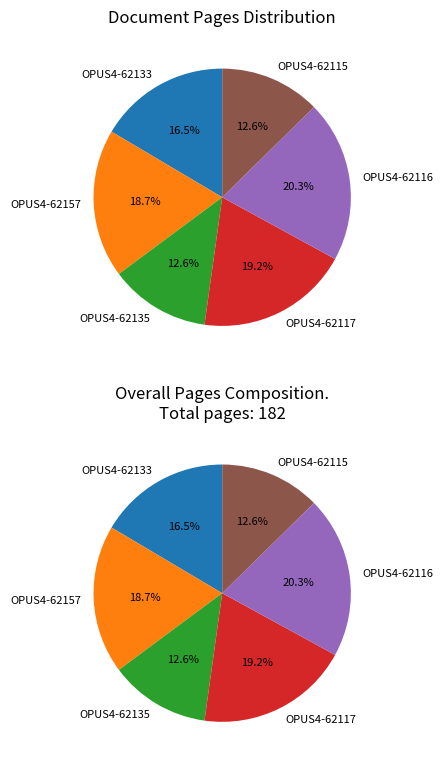

To the nearest percent, what portion does OPUS4-62135 represent?

13%